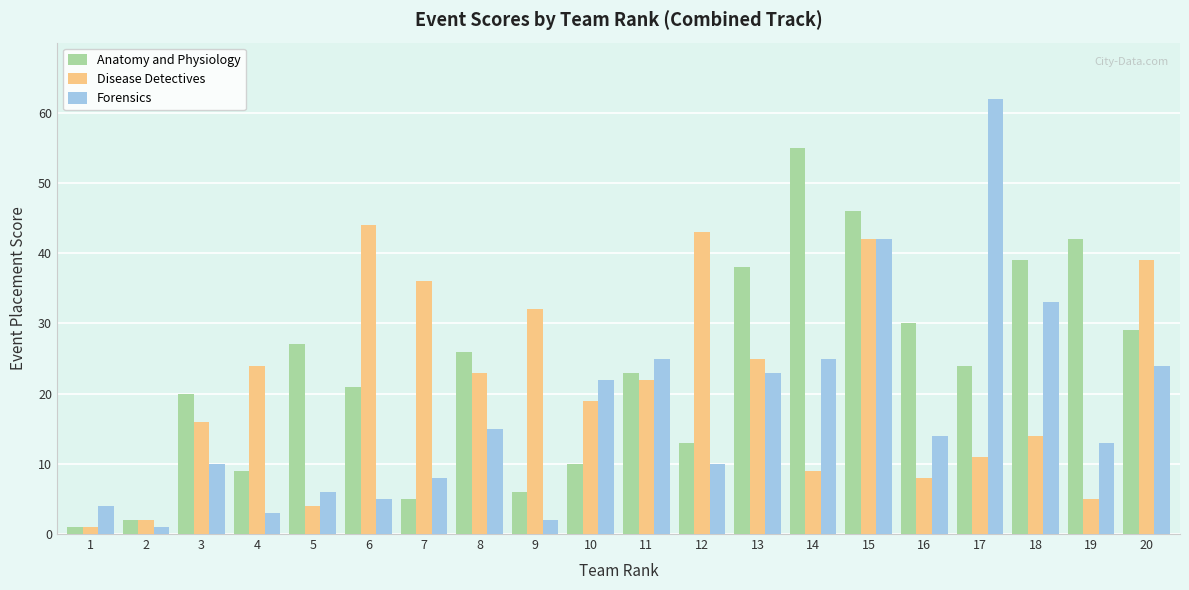

What is the sum of the Anatomy and Physiology values at 20 and 6?

50